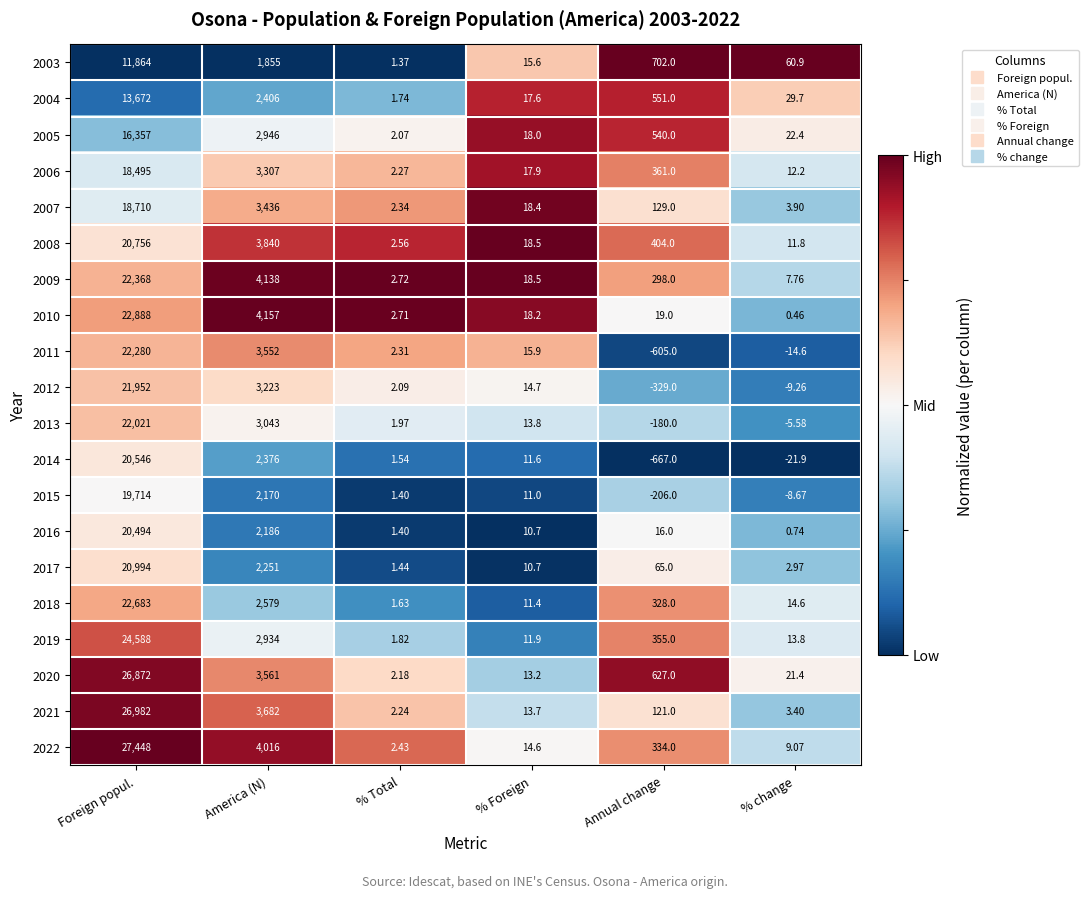

Which series changed the most between America (N) and % Foreign?

2010